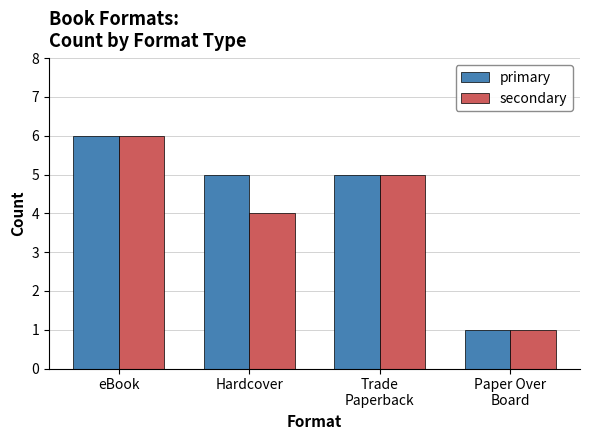

The primary series shows 5 at Hardcover. True or false?

True